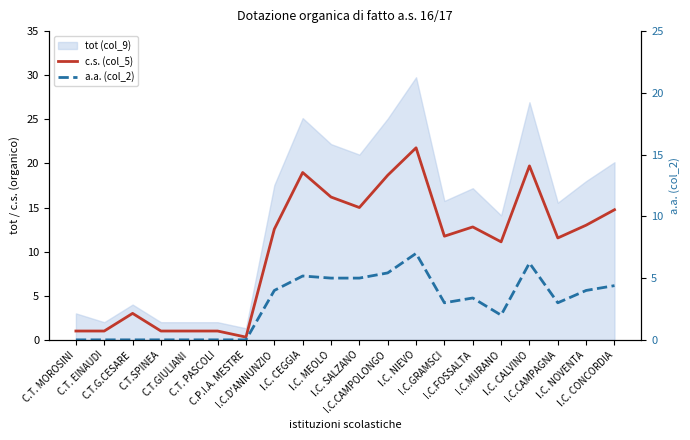

Reading left to right, transcribe all the data shown in this chart.

c.s. (col_5): 1.0	1.0	3.0	1.0	1.0	1.0	0.3	12.6	19.0	16.2	15.0	18.7	21.8	11.8	12.8	11.1	19.7	11.6	13.0	14.8
a.a. (col_2): 0.0	0.0	0.0	0.0	0.0	0.0	0.0	4.0	5.2	5.0	5.0	5.4	7.0	3.0	3.4	2.0	6.2	3.0	4.0	4.4